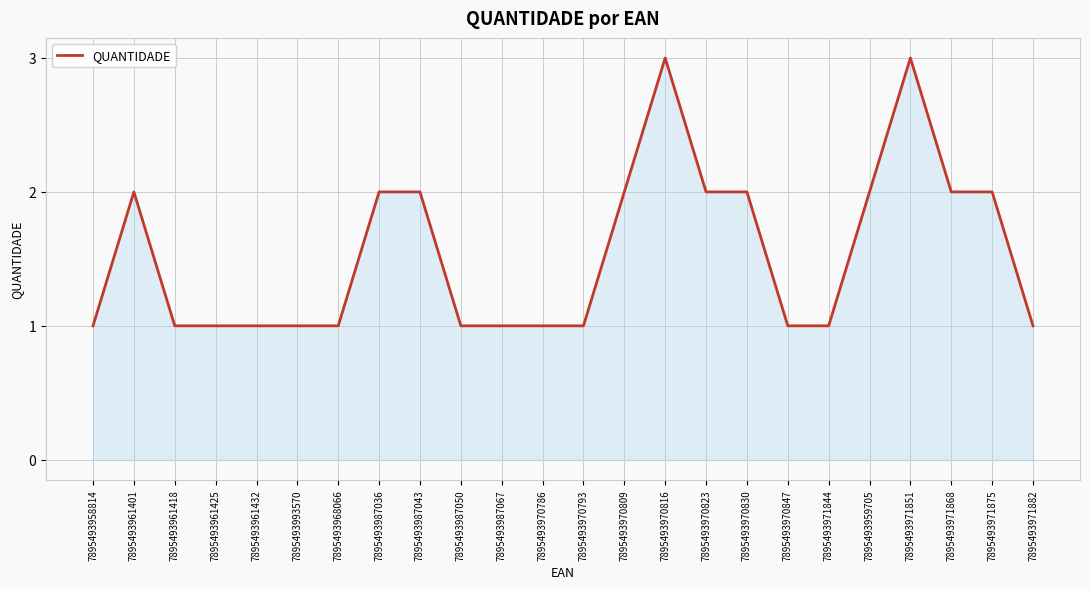

What is the change in value from 7895493968066 to 7895493971868?

+1